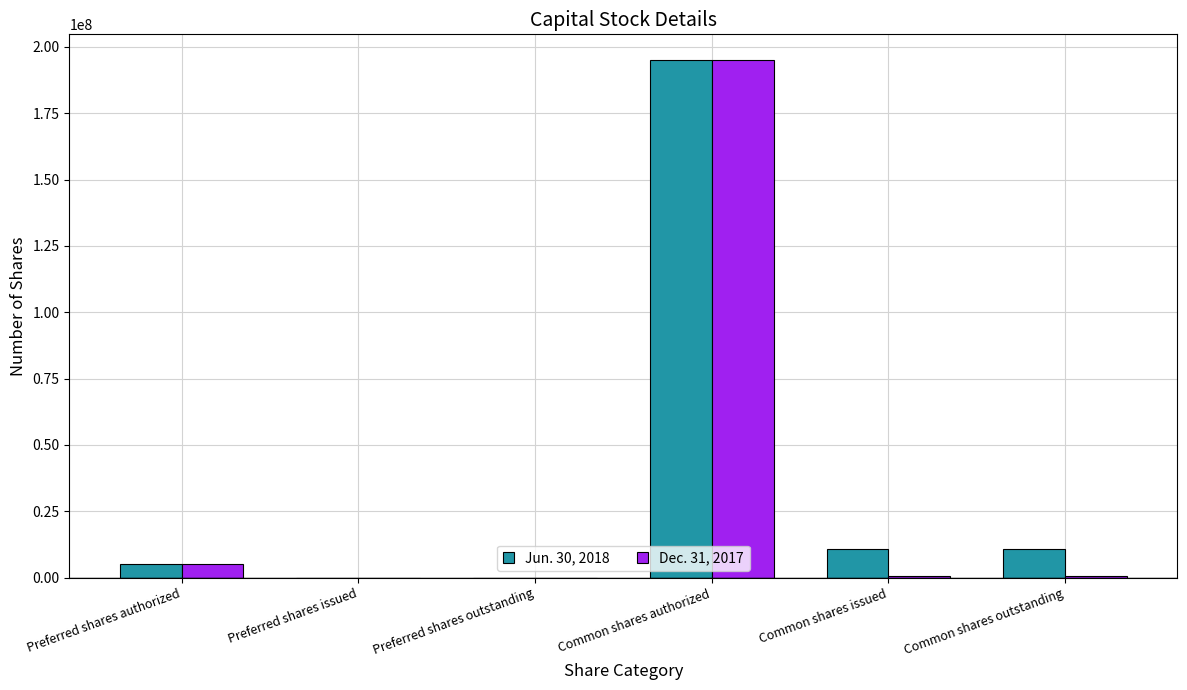

Count the number of data series in this chart.

2